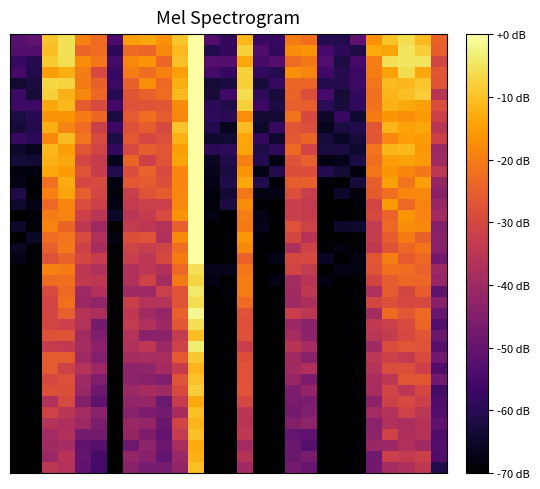

How many distinct data groups are displayed?

40